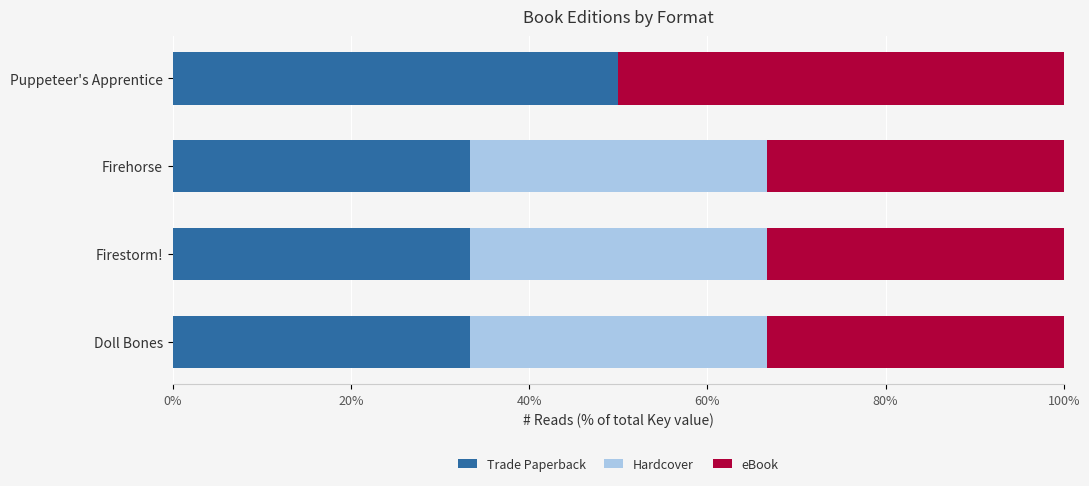

True or false: Trade Paperback has a value of 33.3 at Firehorse.

True